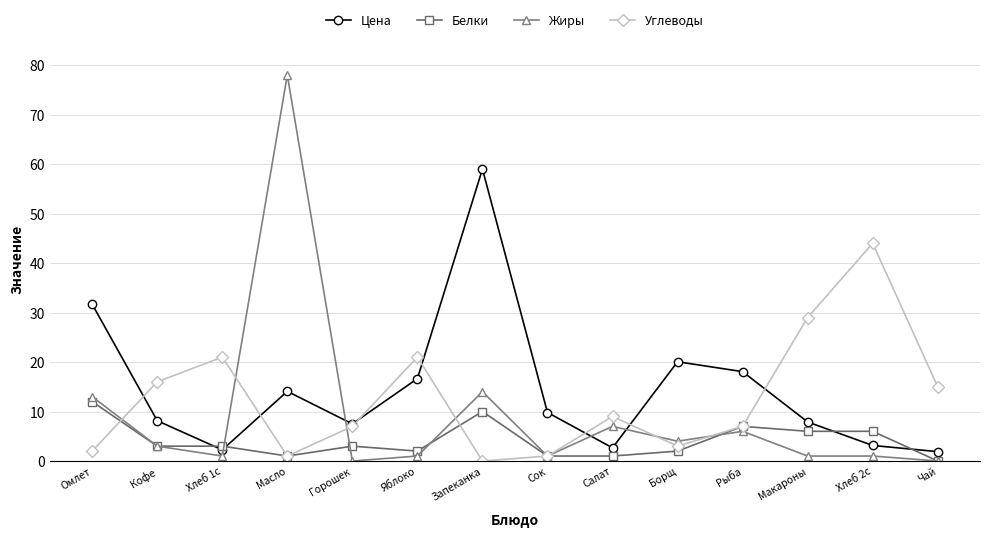

Where is the first local maximum for Цена?

Масло